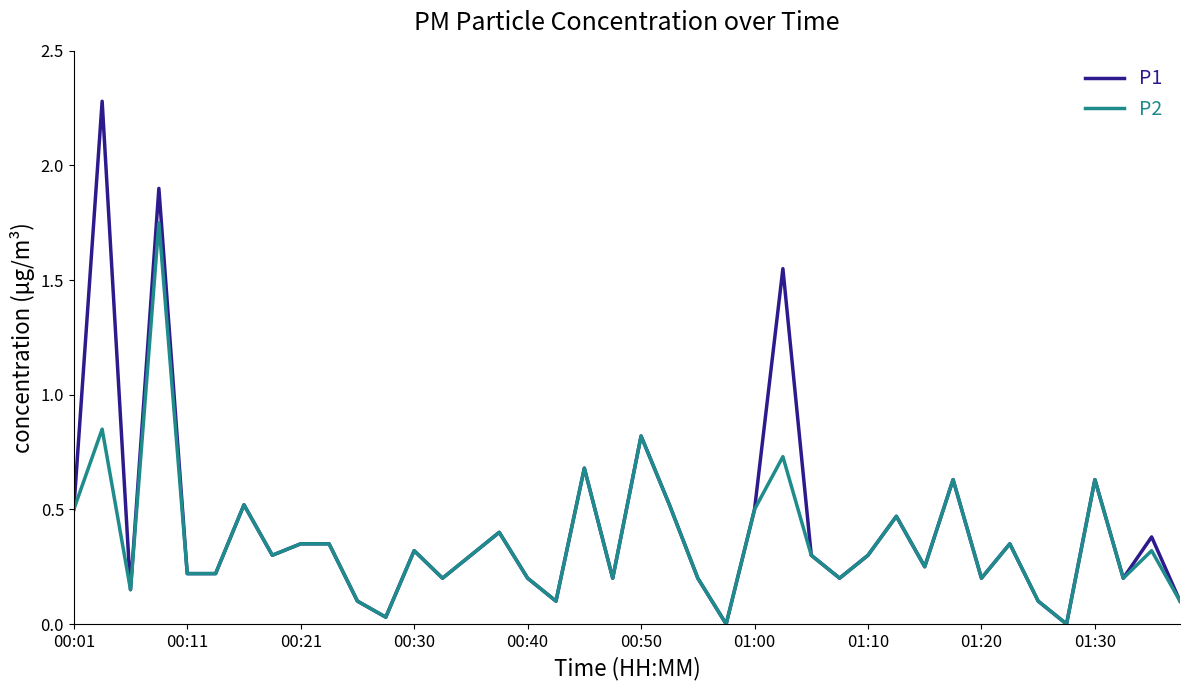

What is the maximum value shown in the chart?

2.3